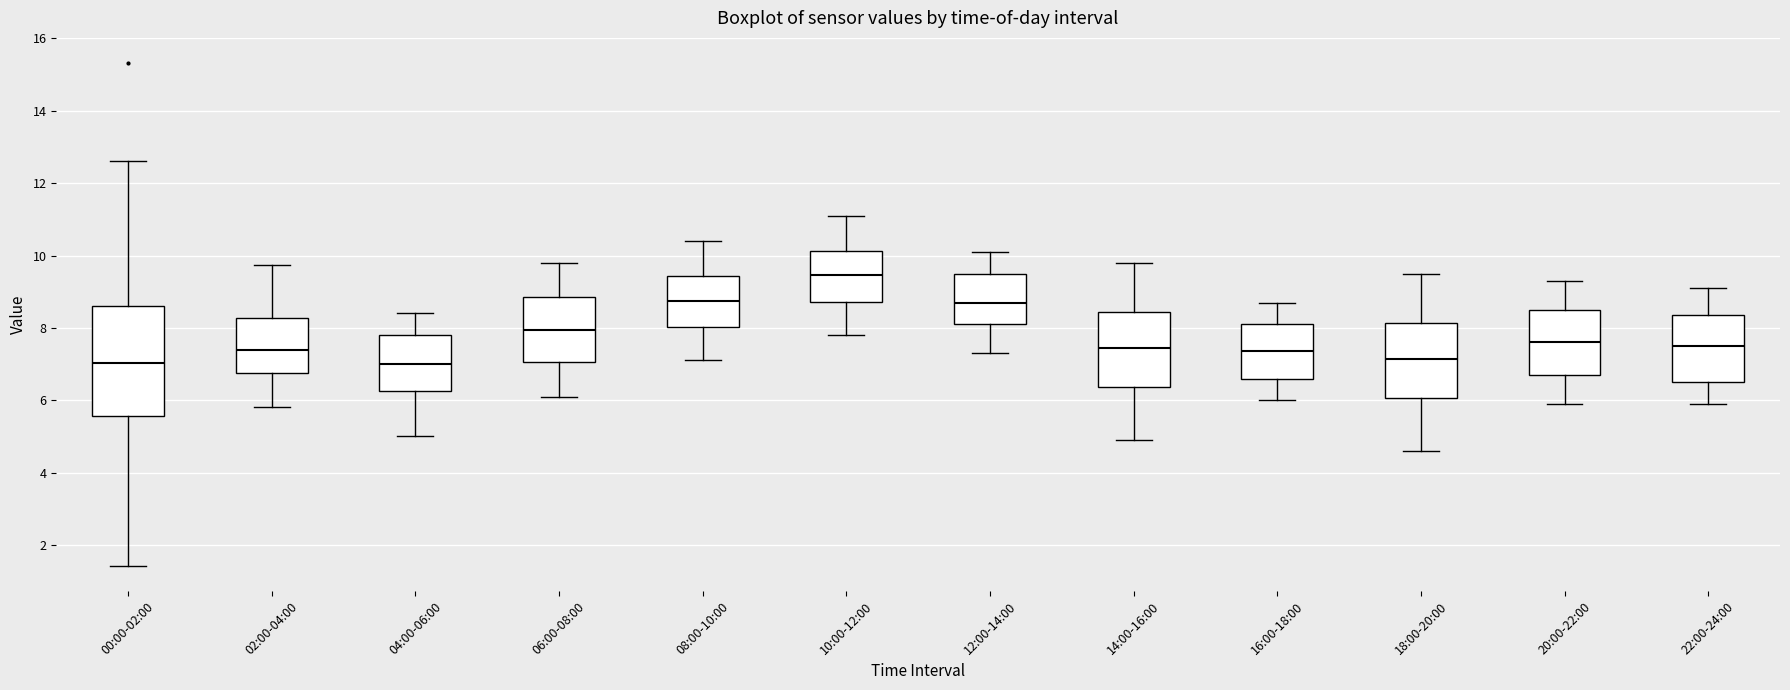

Reading left to right, transcribe this box plot: for each box, give where its median line is, the range the box spans, and where its two whiskers end, as read against the y-axis. The values are not printed on the chart, so give them approximately, as read against the axis.

00:00-02:00: median 7.0, box 5.6 to 8.6, whiskers 1.4 to 12.6
02:00-04:00: median 7.4, box 6.8 to 8.2, whiskers 5.8 to 9.8
04:00-06:00: median 7.0, box 6.2 to 7.8, whiskers 5.0 to 8.4
06:00-08:00: median 8.0, box 7.0 to 8.8, whiskers 6.2 to 9.8
08:00-10:00: median 8.8, box 8.0 to 9.4, whiskers 7.2 to 10.4
10:00-12:00: median 9.4, box 8.8 to 10.2, whiskers 7.8 to 11.2
12:00-14:00: median 8.8, box 8.2 to 9.6, whiskers 7.4 to 10.2
14:00-16:00: median 7.4, box 6.4 to 8.4, whiskers 5.0 to 9.8
16:00-18:00: median 7.4, box 6.6 to 8.2, whiskers 6.0 to 8.8
18:00-20:00: median 7.2, box 6.0 to 8.2, whiskers 4.6 to 9.6
20:00-22:00: median 7.6, box 6.8 to 8.6, whiskers 6.0 to 9.4
22:00-24:00: median 7.6, box 6.6 to 8.4, whiskers 6.0 to 9.2